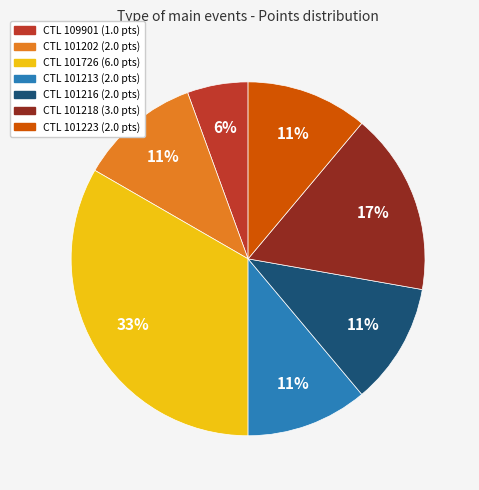

To the nearest percent, what is the average slice percentage?

14%